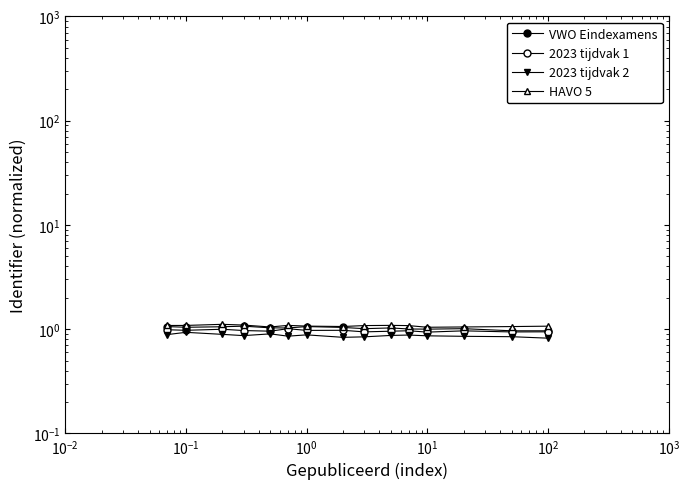

Reading left to right, transcribe all the data shown in this chart.

VWO Eindexamens: 1.1	1.0	1.1	1.1	1.0	1.0	1.1	1.0	1.0	1.0	1.0	1.0	1.0	1.0	1.0
2023 tijdvak 1: 1.0	1.0	1.0	1.0	1.0	1.0	1.0	1.0	0.9	1.0	1.0	0.9	1.0	0.9	0.9
2023 tijdvak 2: 0.9	0.9	0.9	0.9	0.9	0.9	0.9	0.8	0.8	0.9	0.9	0.9	0.9	0.8	0.8
HAVO 5: 1.1	1.1	1.1	1.1	1.1	1.1	1.1	1.1	1.1	1.1	1.1	1.0	1.1	1.1	1.1